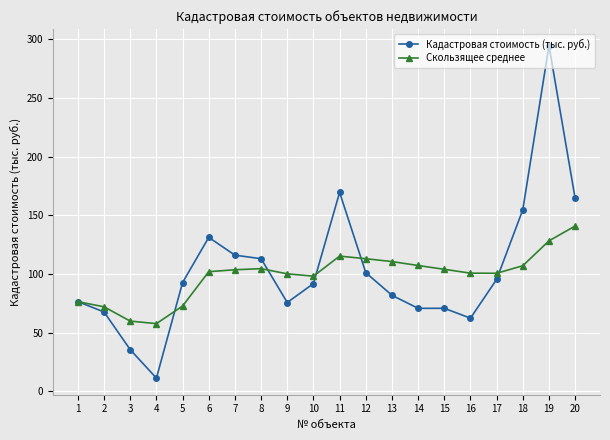

What is the difference between the maximum and minimum values in the Кадастровая стоимость (тыс. руб.) series?

283.2